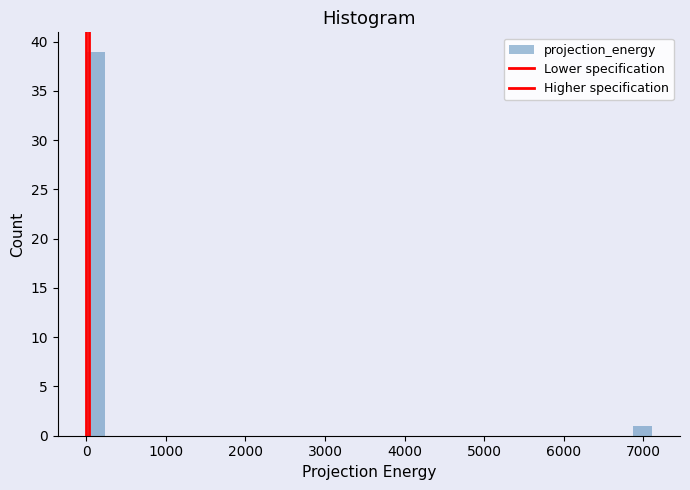

Around what value on the x-axis is the tallest bar? Give the approximate position of its centre, as read against the axis.

100